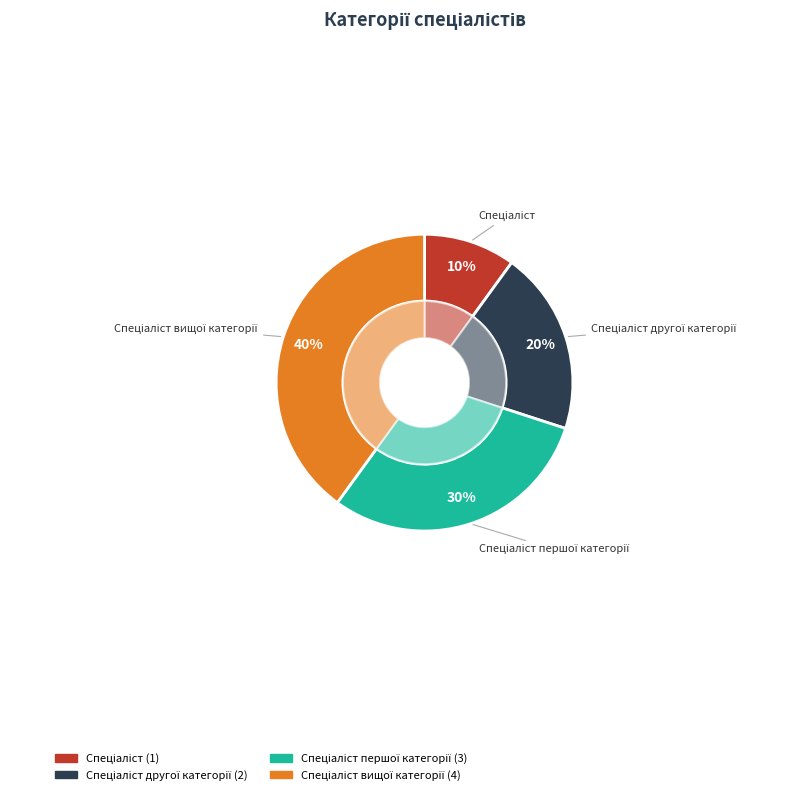

To the nearest percent, what is the average slice percentage?

25%